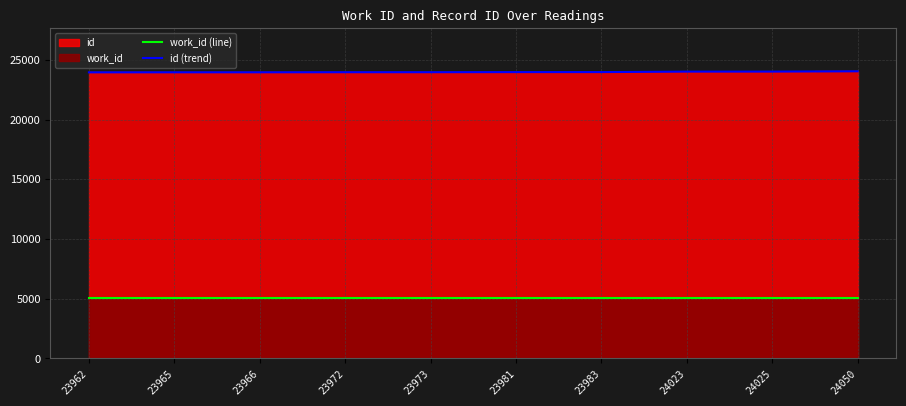

What is the sum of all id (trend) values?

239900